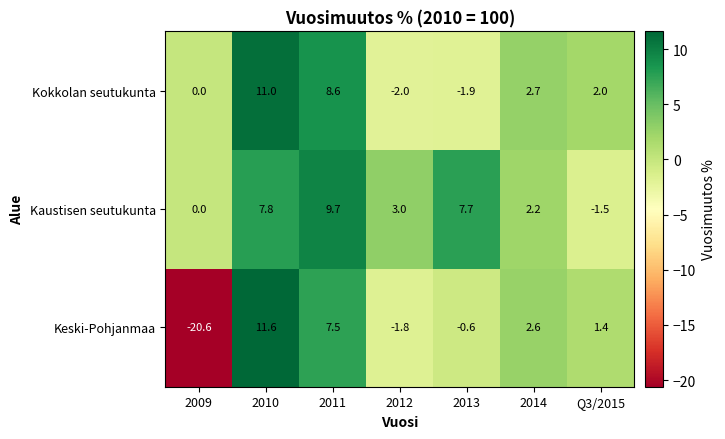

True or false: Kaustisen seutukunta has a value of -2.4 at Q3/2015.

False